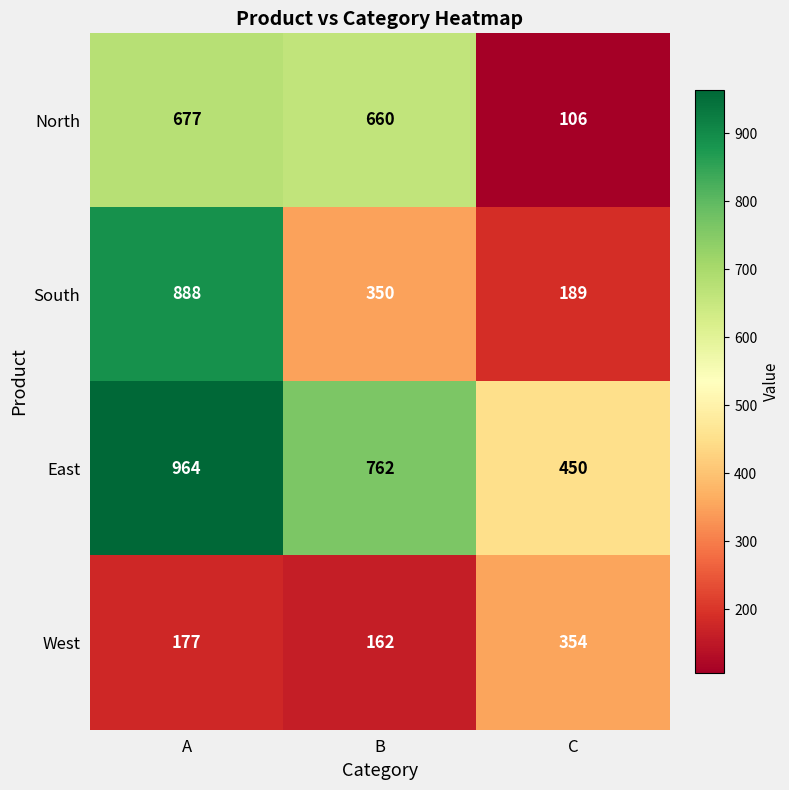

Rank the series at A from lowest to highest value.

West, North, South, East